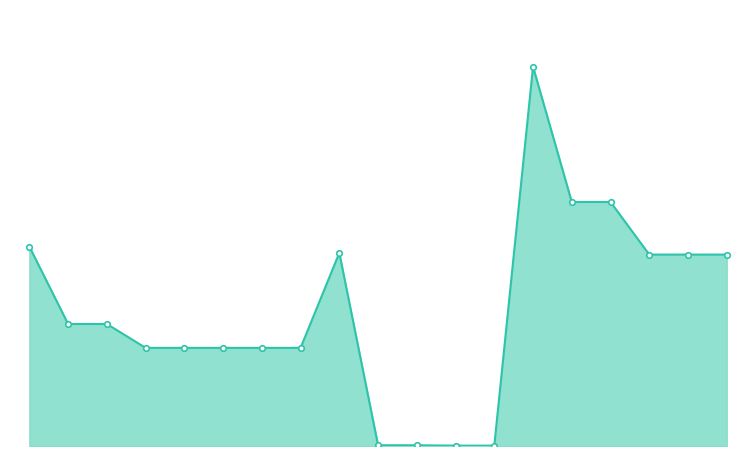

Is this an area chart (filled region under the line)?

Yes